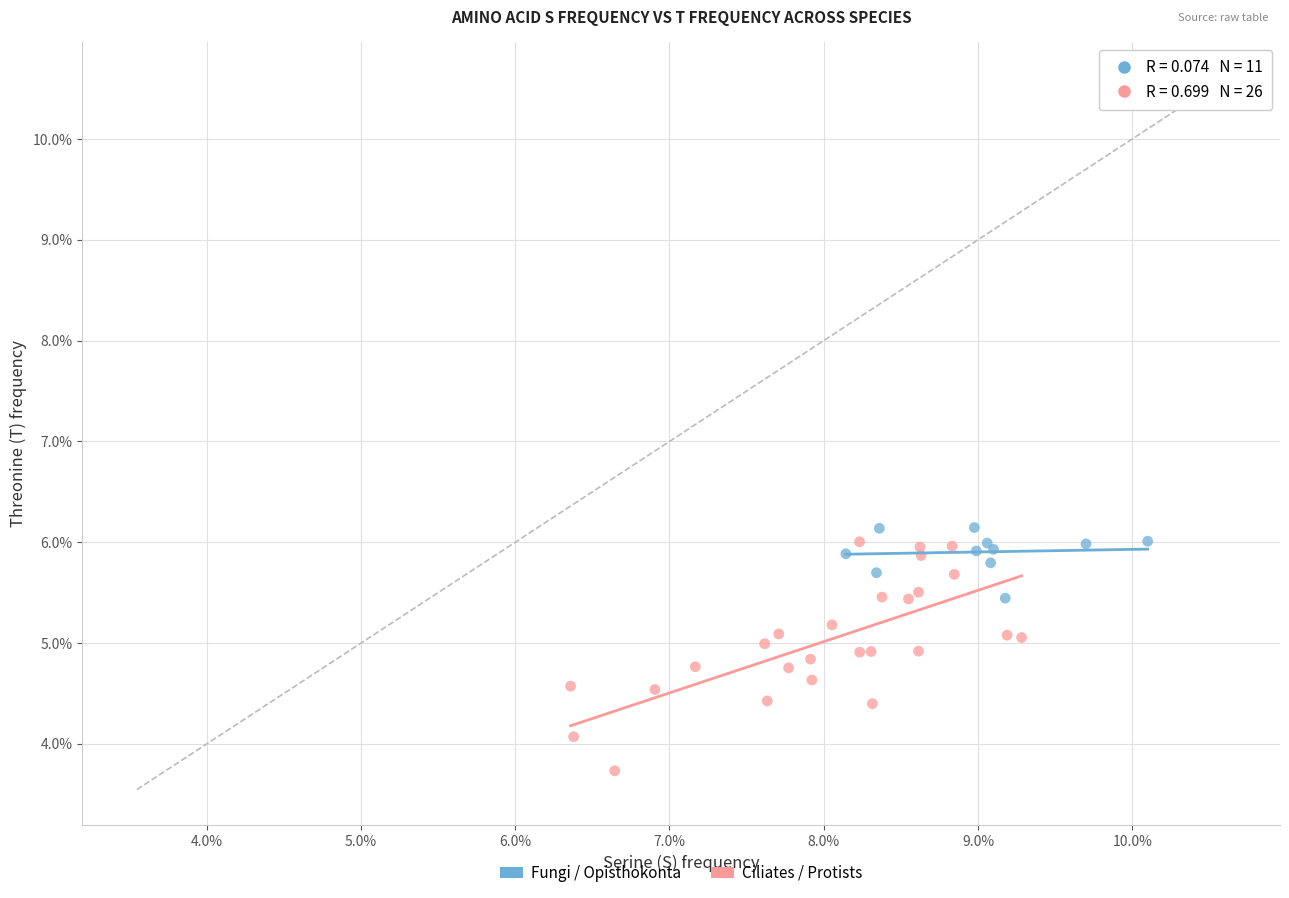

What are all the series names shown in the legend?

Fungi / Opisthokonta, Ciliates / Protists